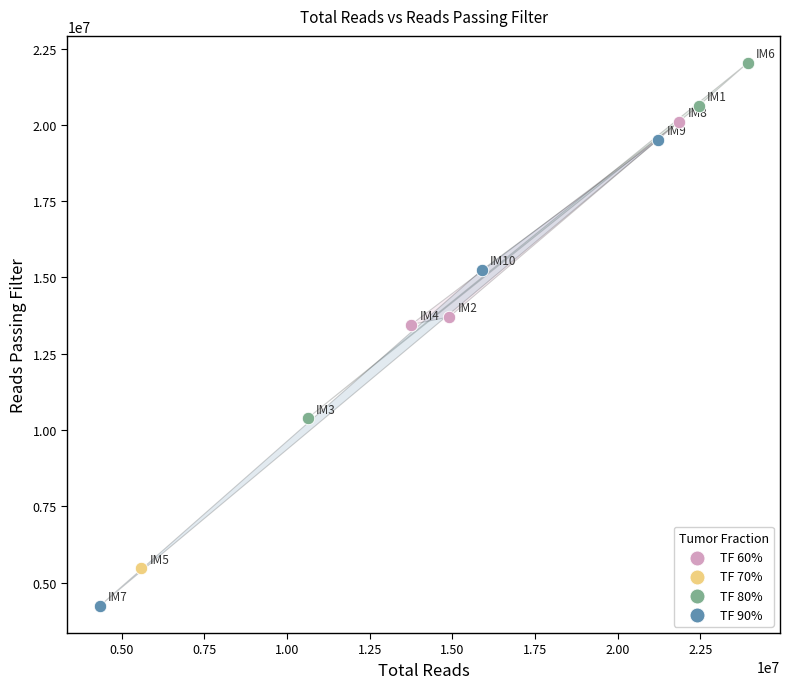

What are all the series names shown in the legend?

TF 60%, TF 70%, TF 80%, TF 90%